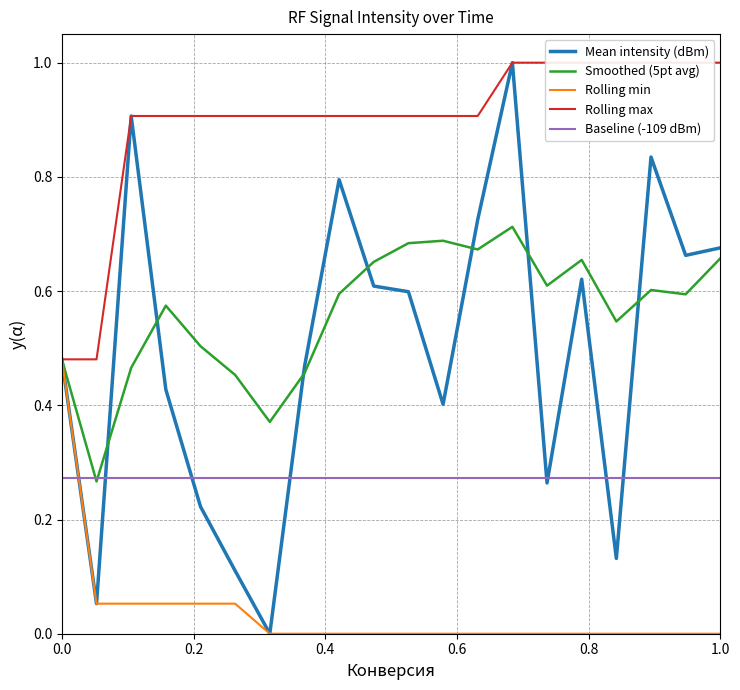

What is the maximum value shown in the chart?

1.0